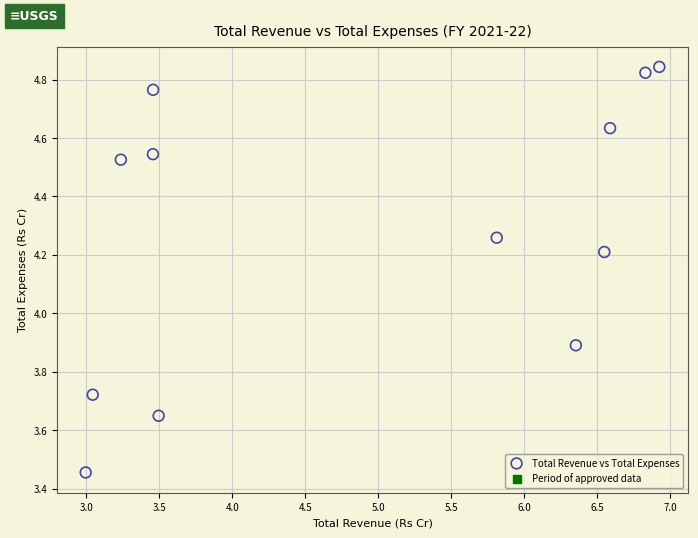

What is the range of X values (max minus min)?

3.9